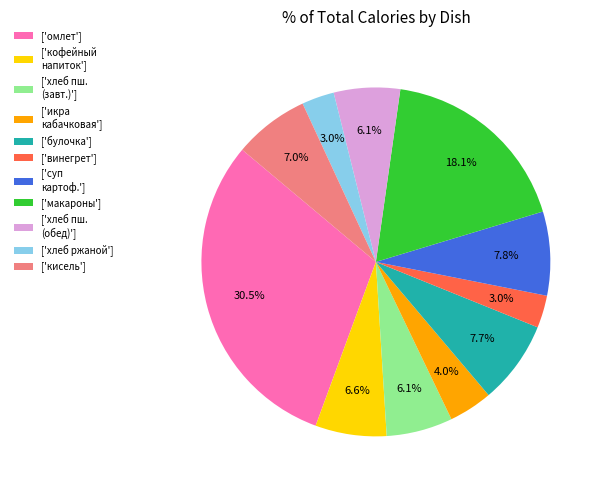

What is the largest slice in the pie chart?

['омлет']